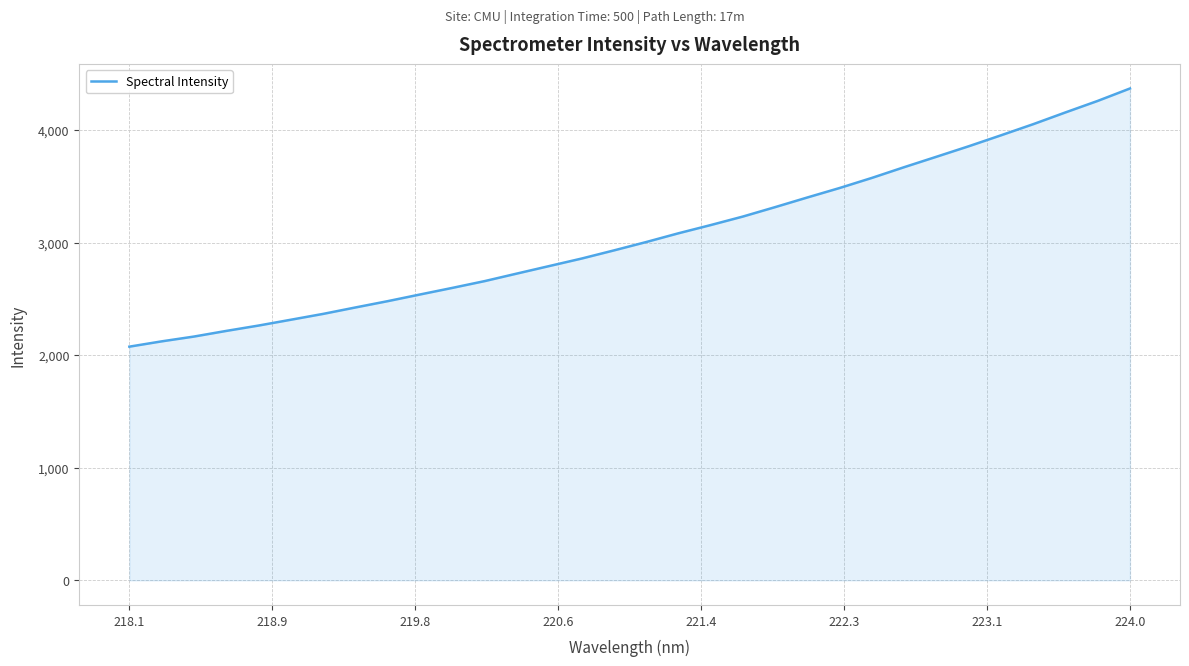

How many series are shown in this chart?

1